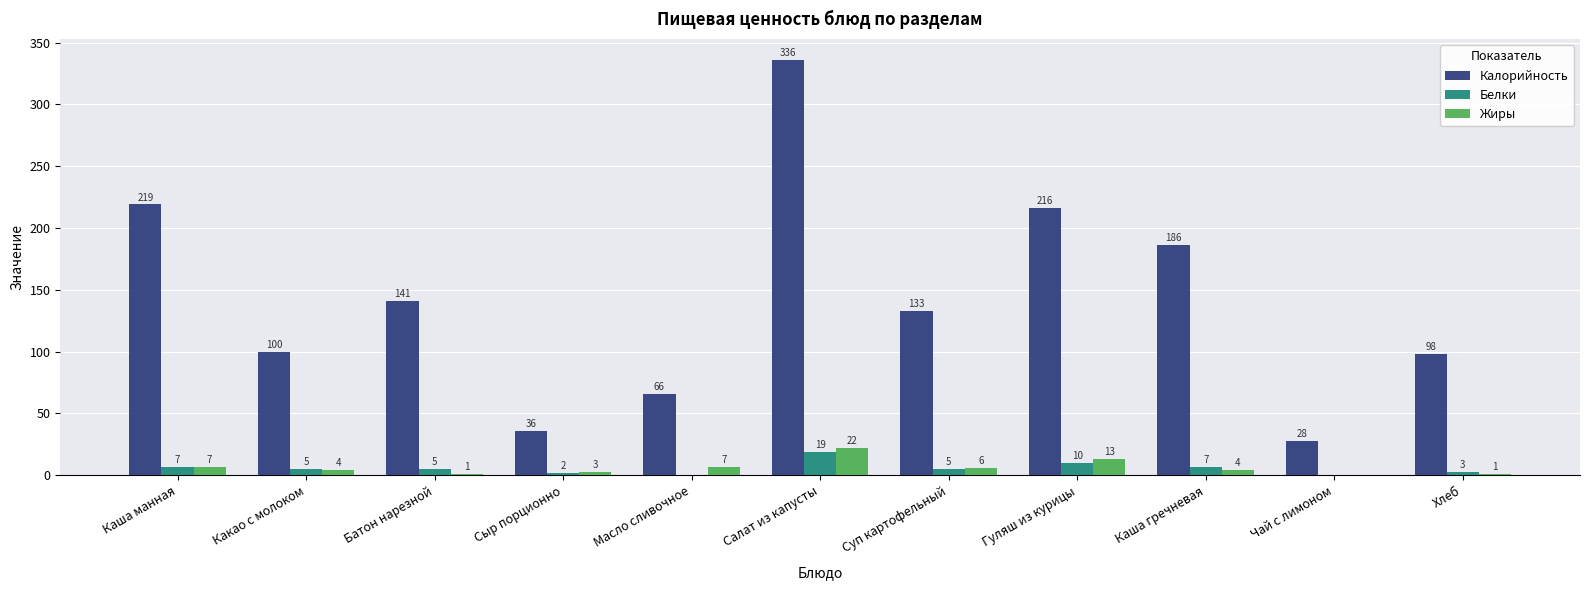

What is the sum of the Жиры values at Сыр порционно and Гуляш из курицы?

16